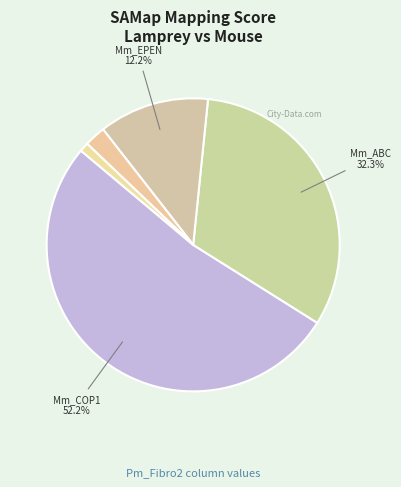

How many slices are in this pie chart?

5